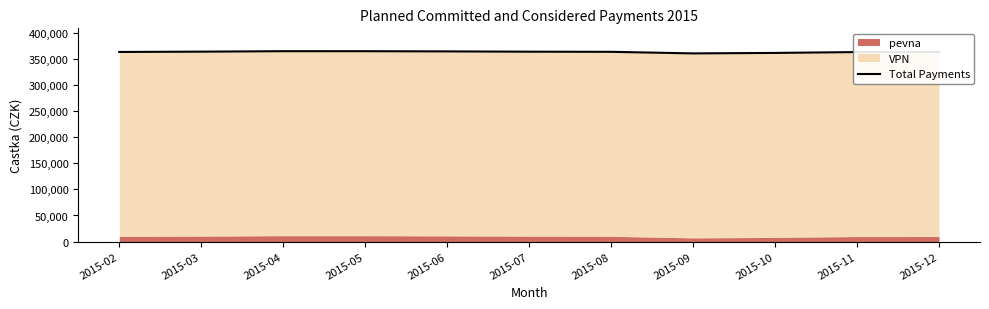

Is it true that the value at 2015-09 is 642636.6?

False